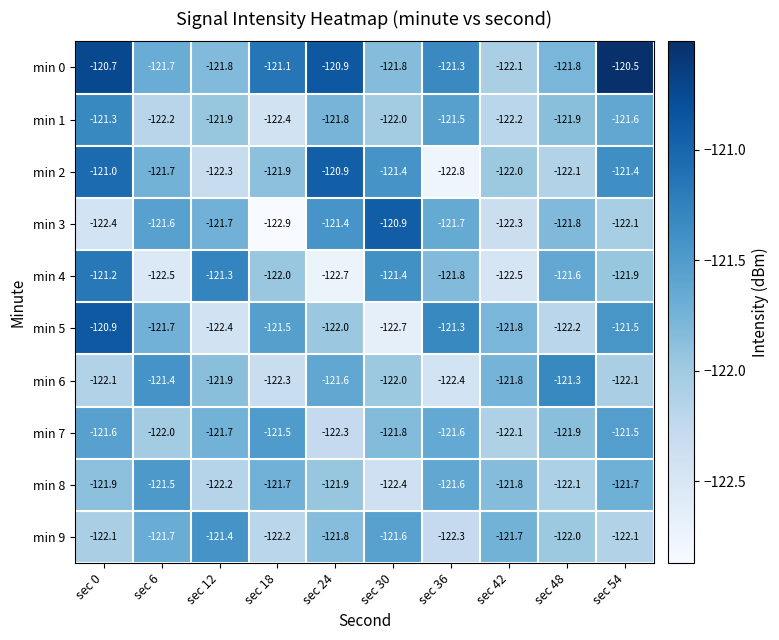

What value does the min 8 series have at sec 30?

-122.4